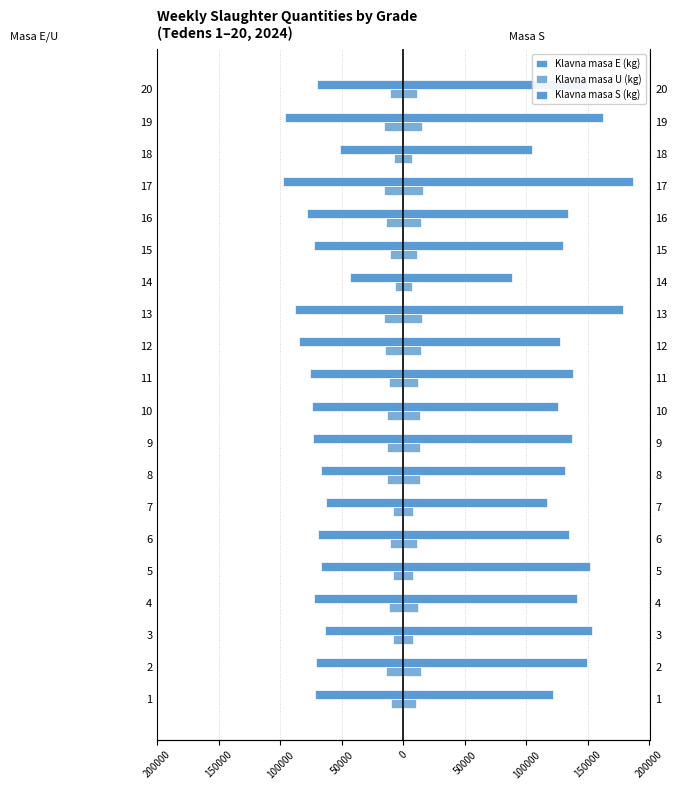

The Klavna masa E (kg) series shows -98151 at 10. True or false?

False